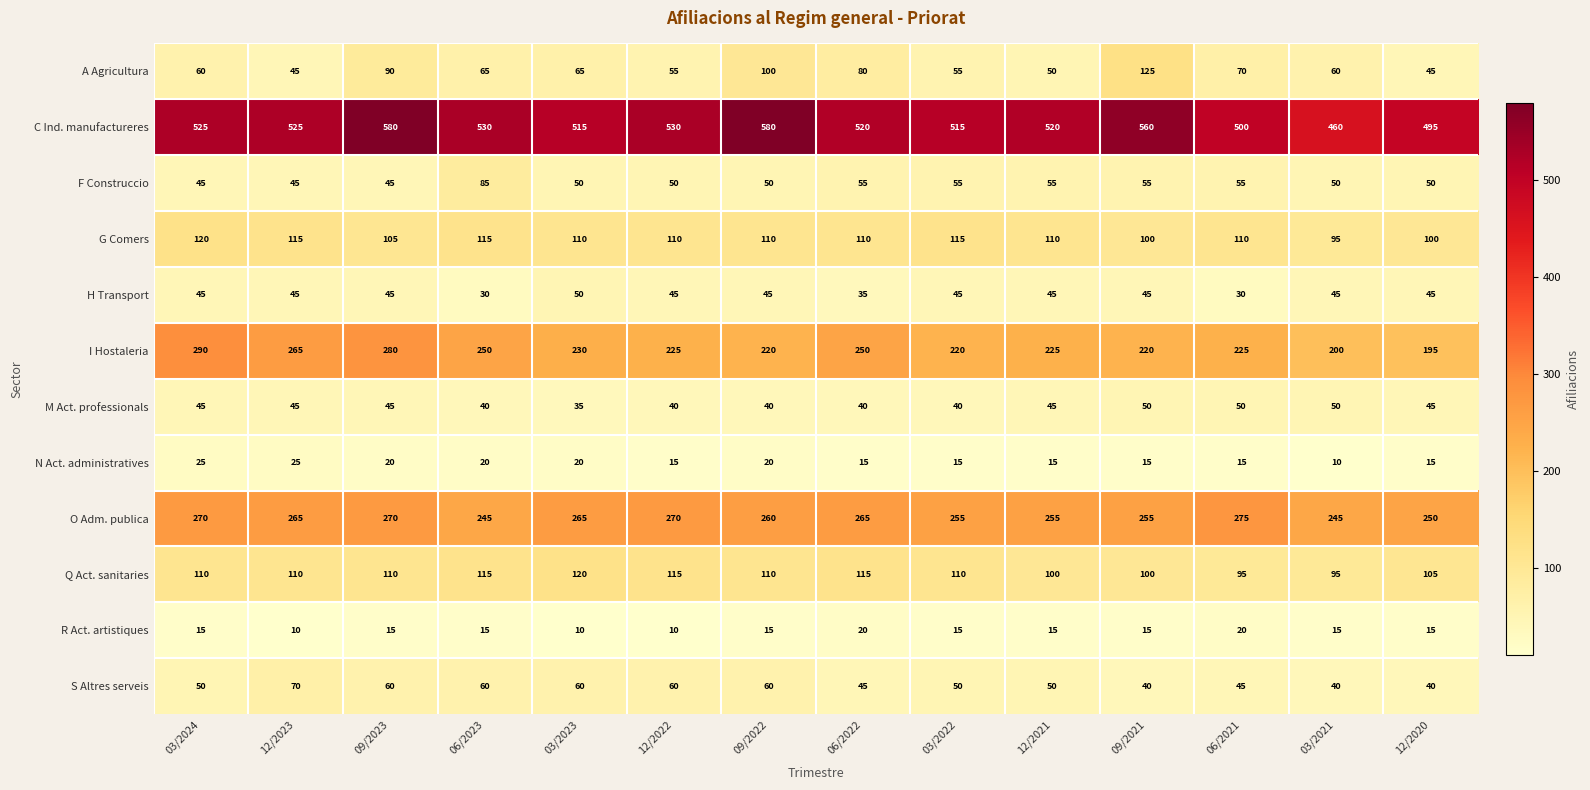

What is the total value across all series at 03/2022?

1490